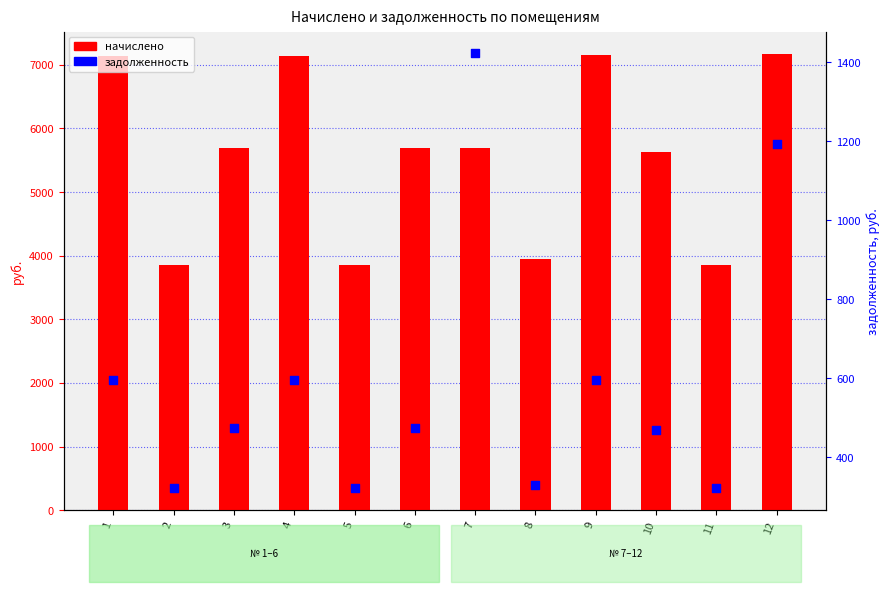

Which series reaches the minimum Y coordinate?

задолженность